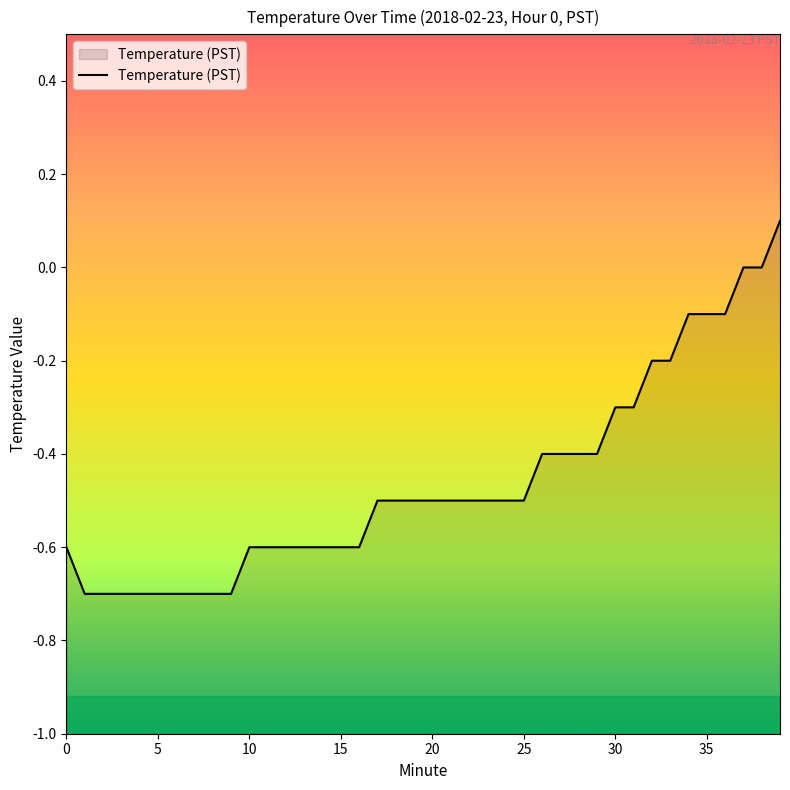

Is it true that the value at 39 is 0.1?

True